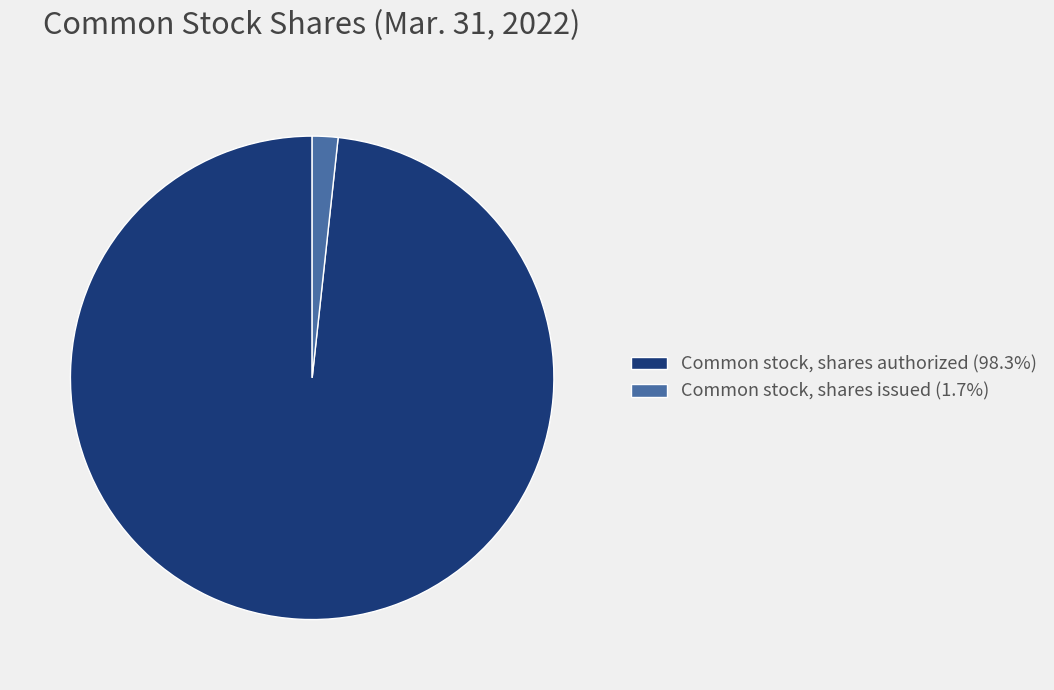

Is there a majority slice in this chart?

Yes